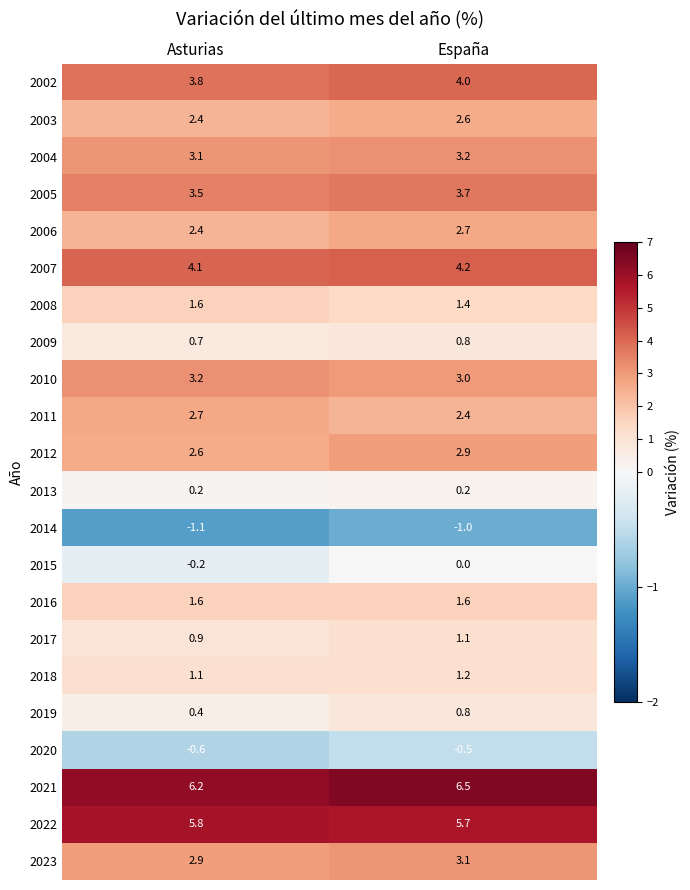

The value of 2006 at Asturias is 2.4. True or false?

True